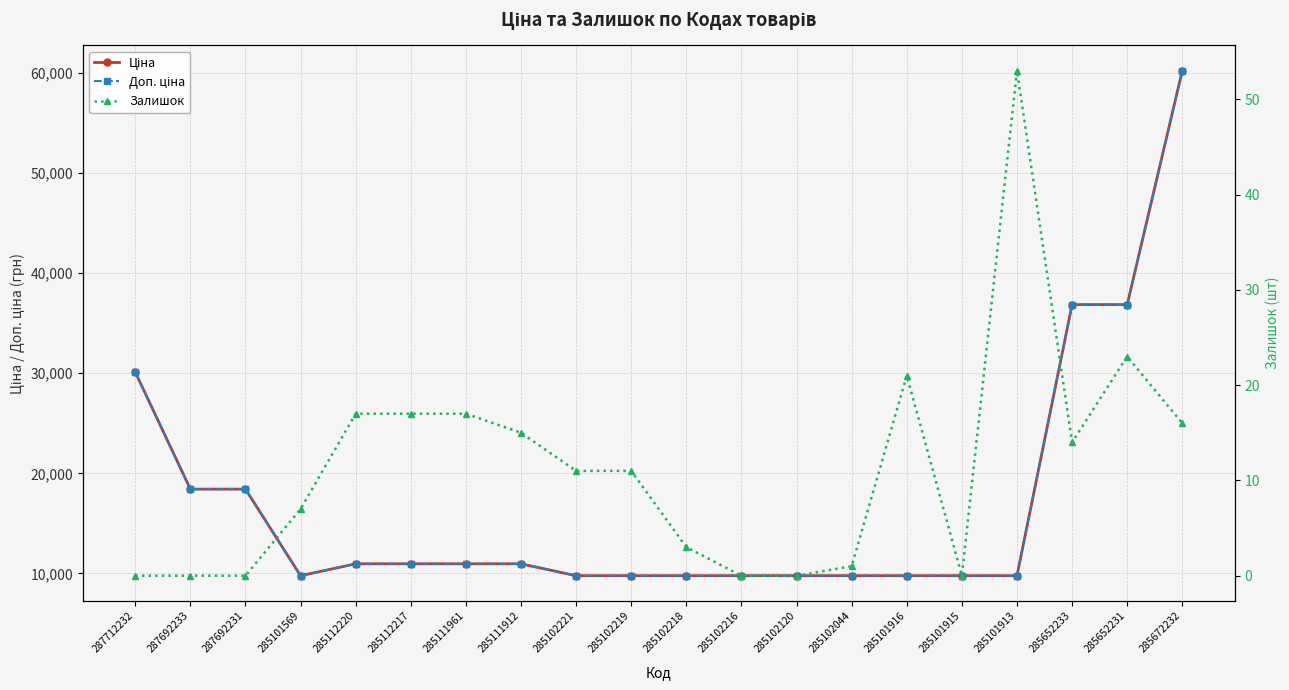

How many distinct data groups are displayed?

3